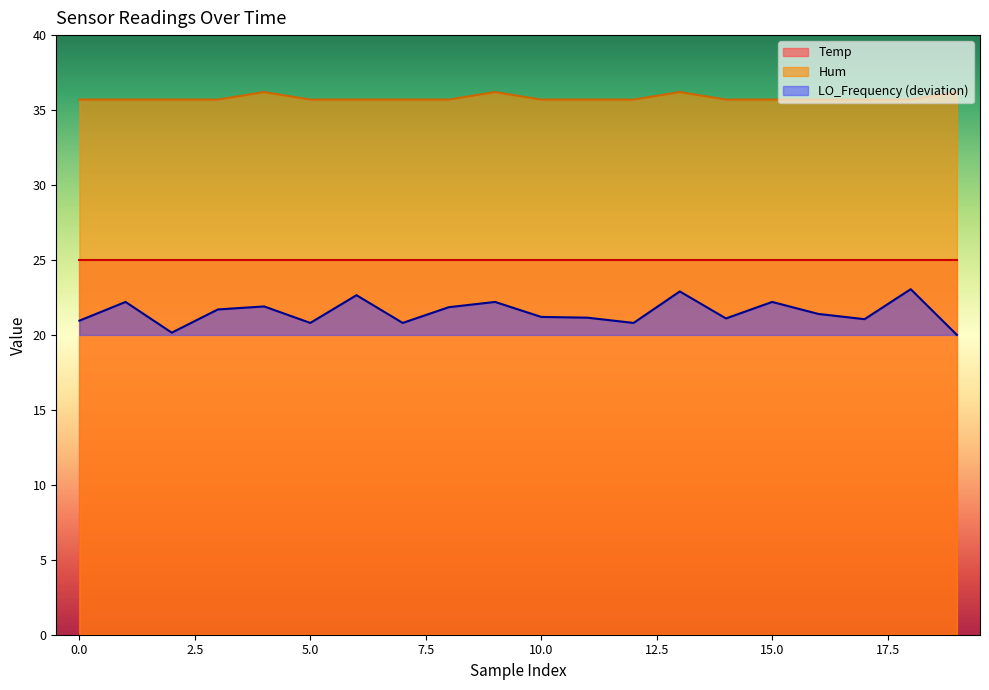

Does the chart have visible grid lines?

No